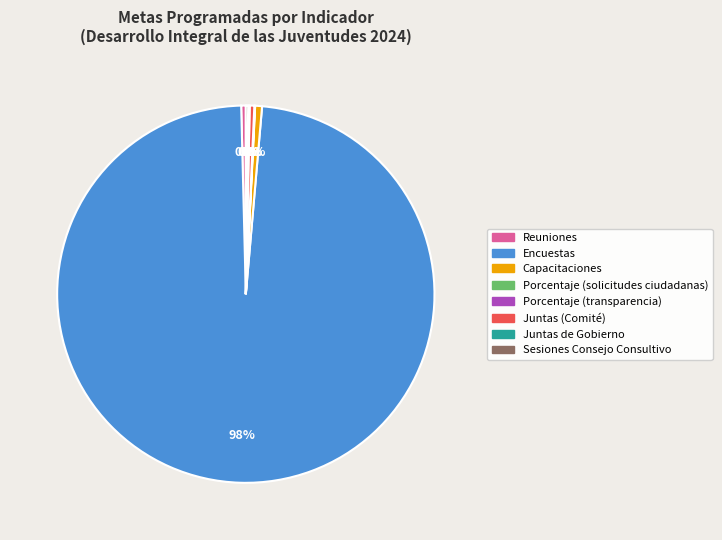

To the nearest percent, what is the combined percentage of Encuestas and Reuniones?

99%